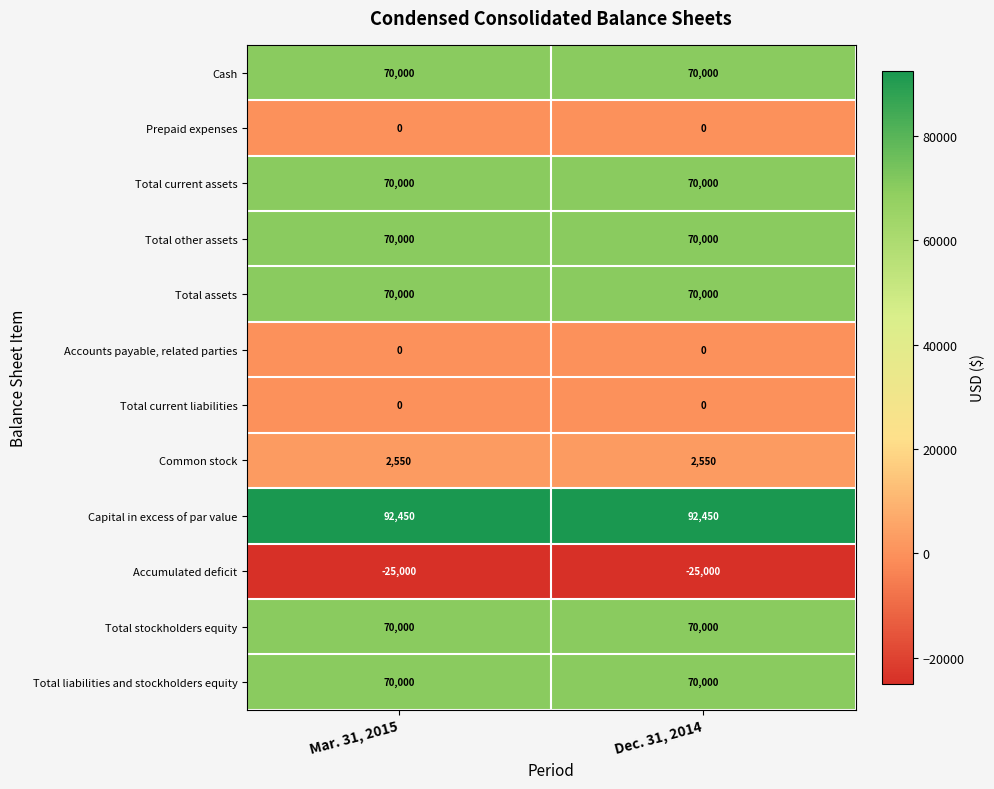

What is the average value of the Total liabilities and stockholders equity series?

70000